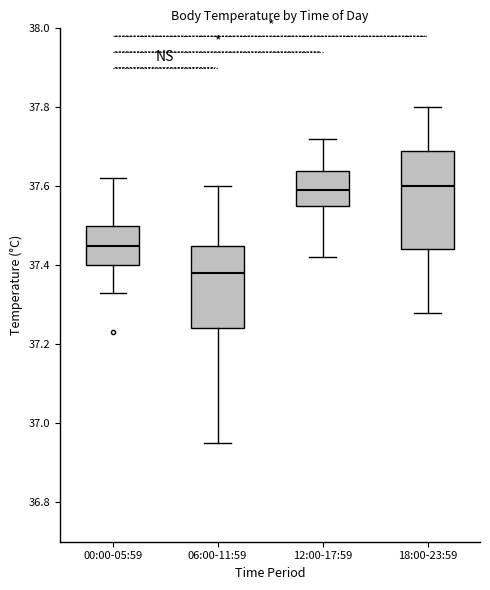

Reading left to right, transcribe this box plot: for each box, give where its median line is, the range the box spans, and where its two whiskers end, as read against the y-axis. The values are not printed on the chart, so give them approximately, as read against the axis.

00:00-05:59: median 37.46, box 37.40 to 37.50, whiskers 37.34 to 37.62
06:00-11:59: median 37.38, box 37.24 to 37.46, whiskers 36.96 to 37.60
12:00-17:59: median 37.60, box 37.56 to 37.64, whiskers 37.42 to 37.72
18:00-23:59: median 37.60, box 37.44 to 37.70, whiskers 37.28 to 37.80